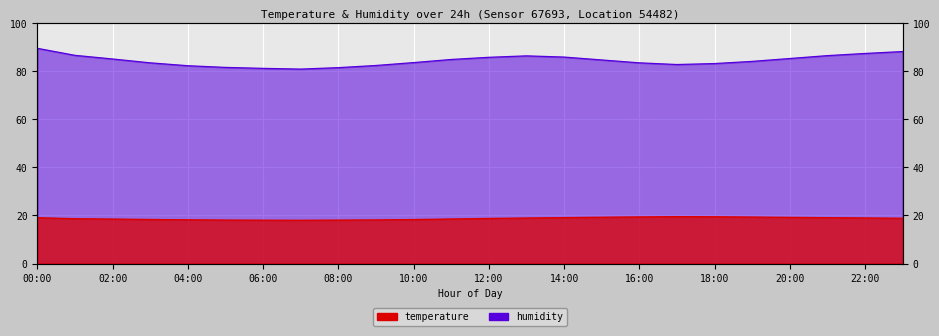

Which has a higher value, 15:00 or 10:00?

15:00